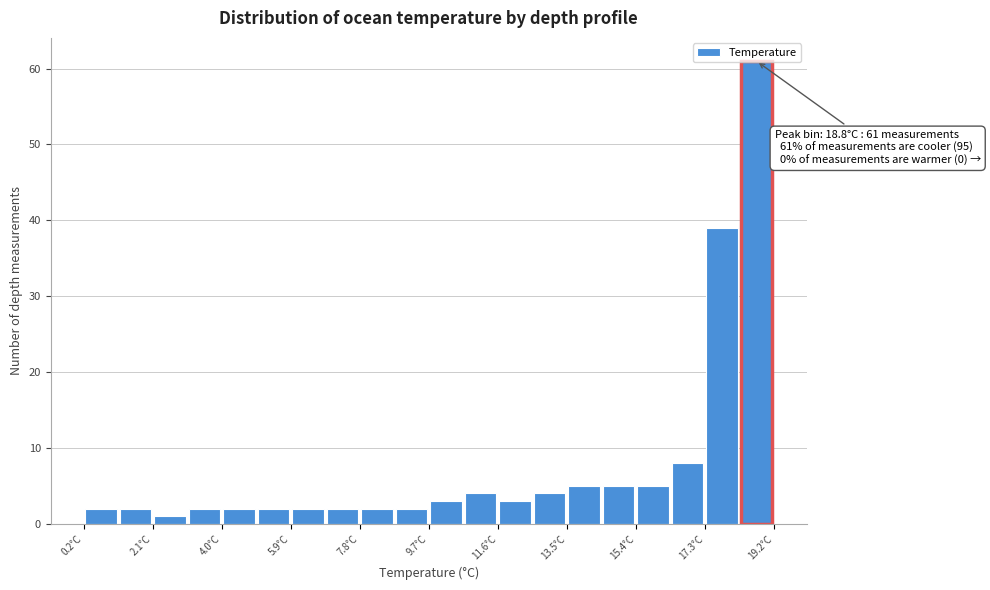

Over which range of the x-axis is the bar tallest?

18.2 to 19.2